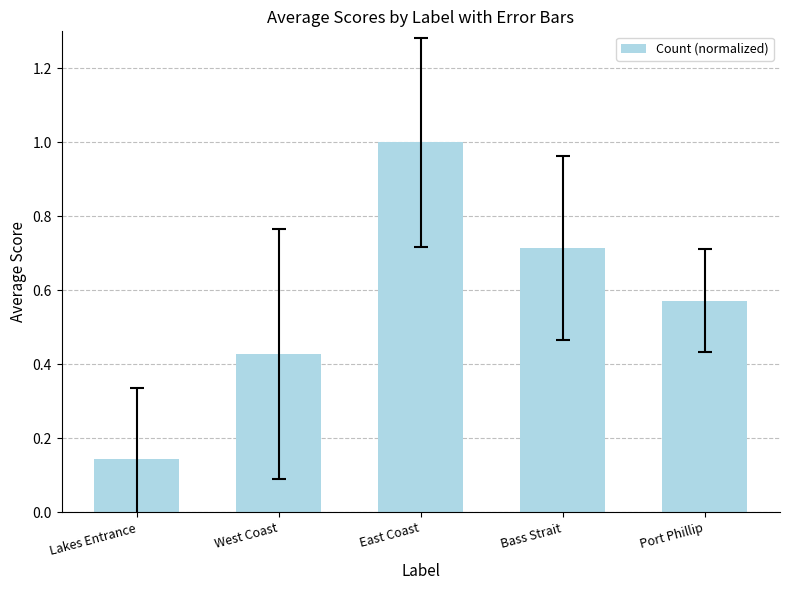

What is the greatest value displayed?

1.0